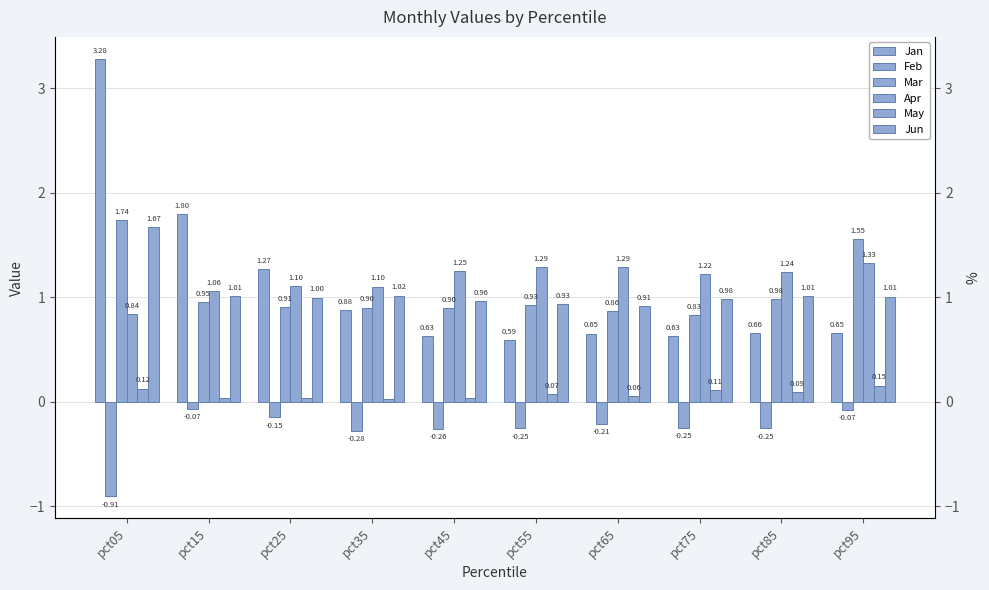

What is the value of the Feb bar at the 9th from the left?

-0.3